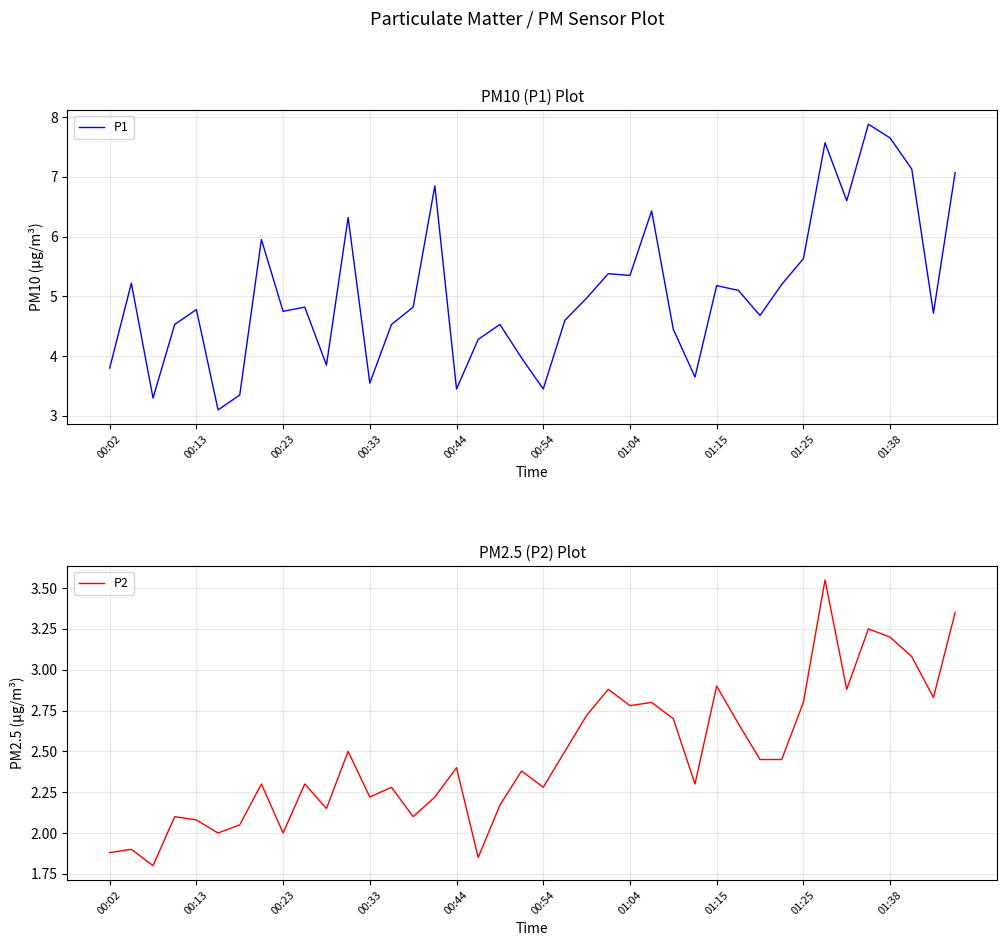

Which series changed the most between 00:54 and 16?

P2